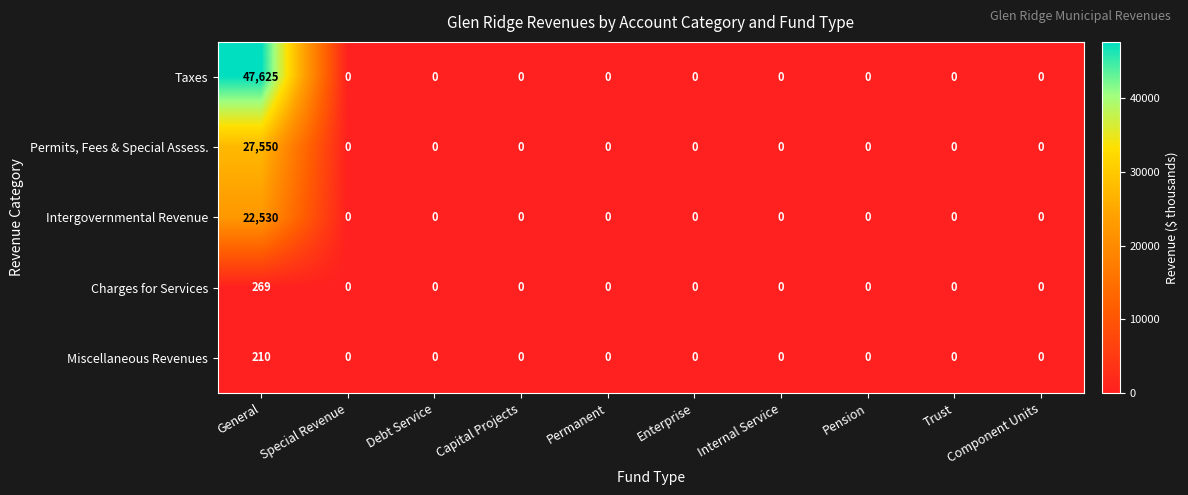

The Charges for Services series shows 0 at Internal Service. True or false?

True